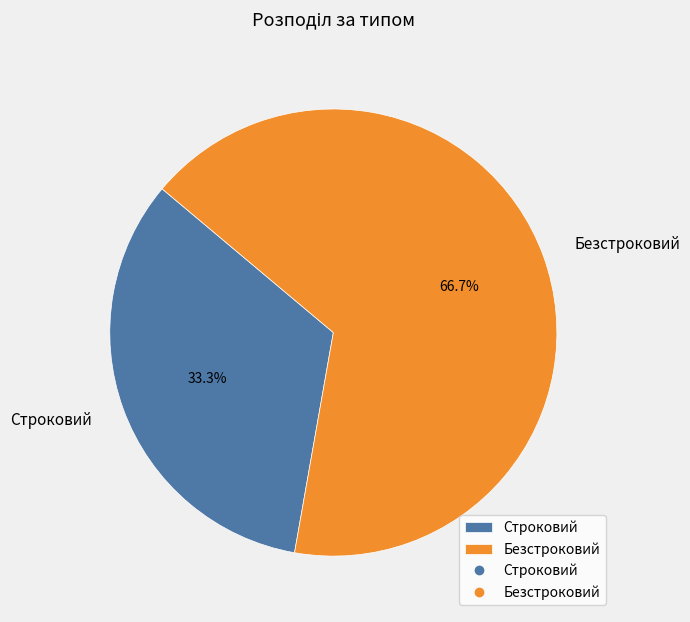

What percentage is the Безстроковий slice, to the nearest percent?

67%